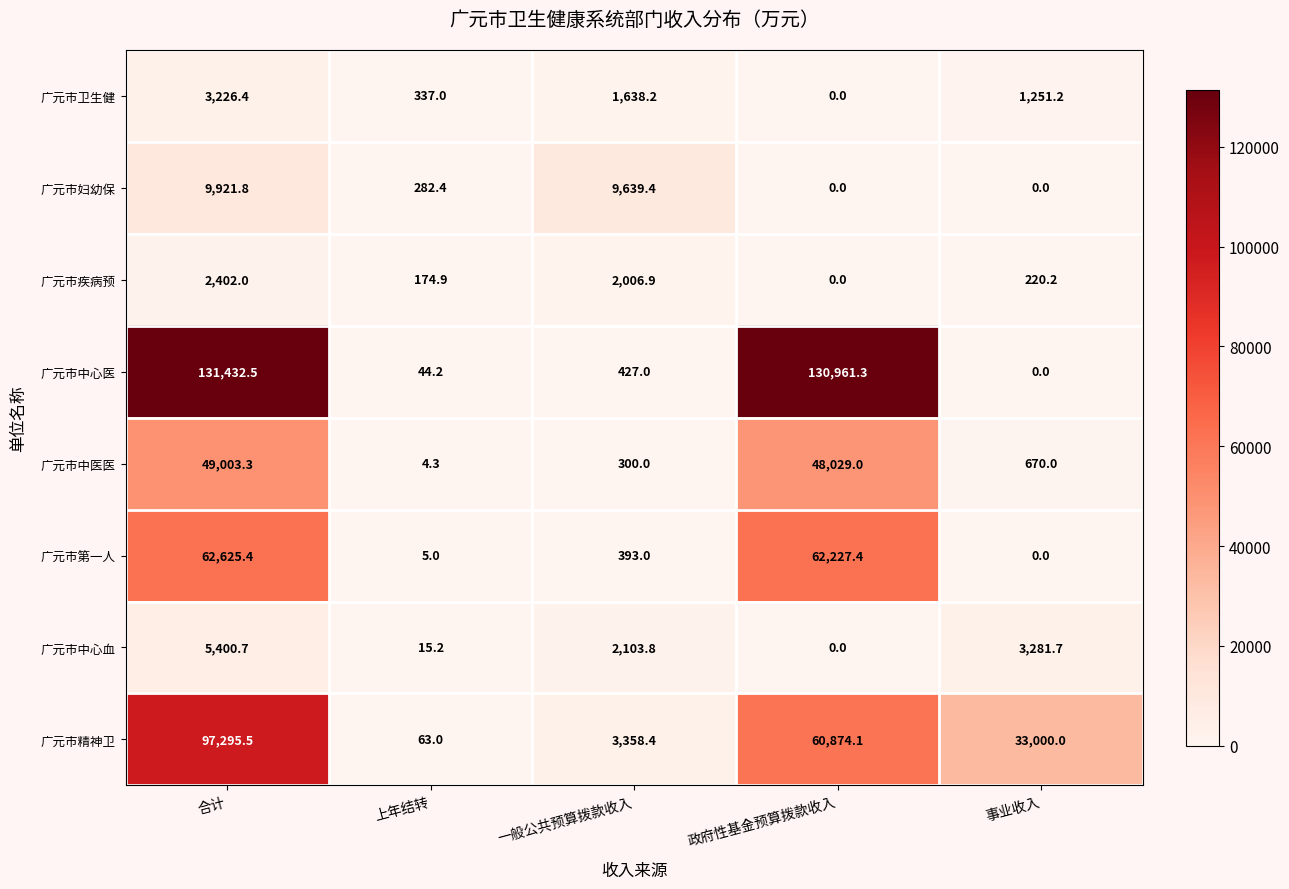

What is the approximate value of 广元市中心血 at 上年结转?

15.2